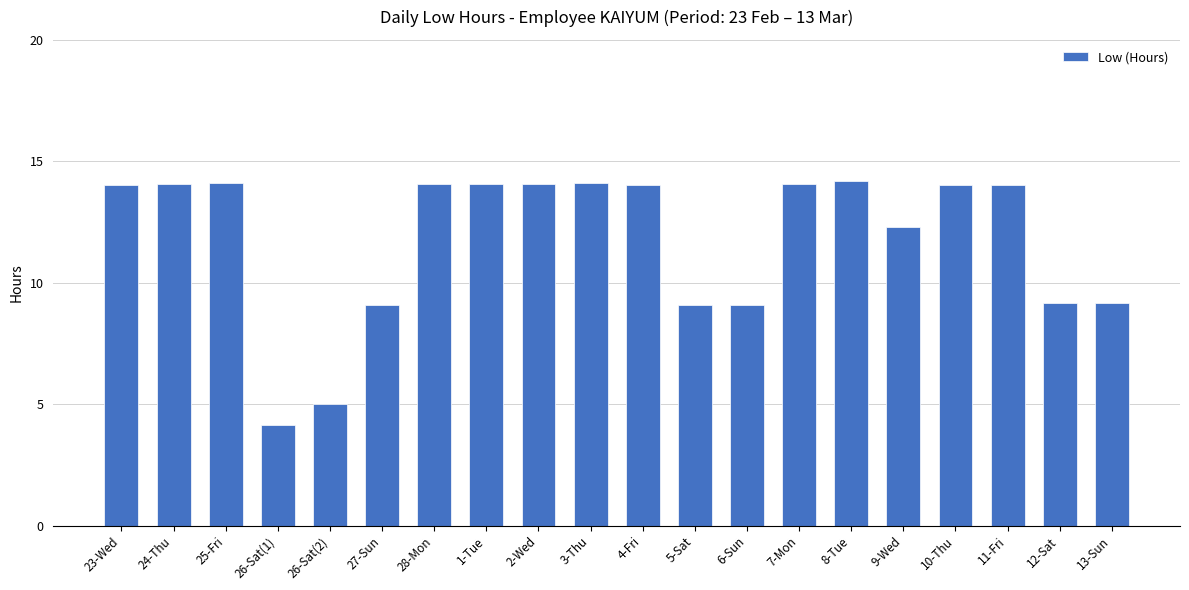

Which has a higher value, 1-Tue or 5-Sat?

1-Tue